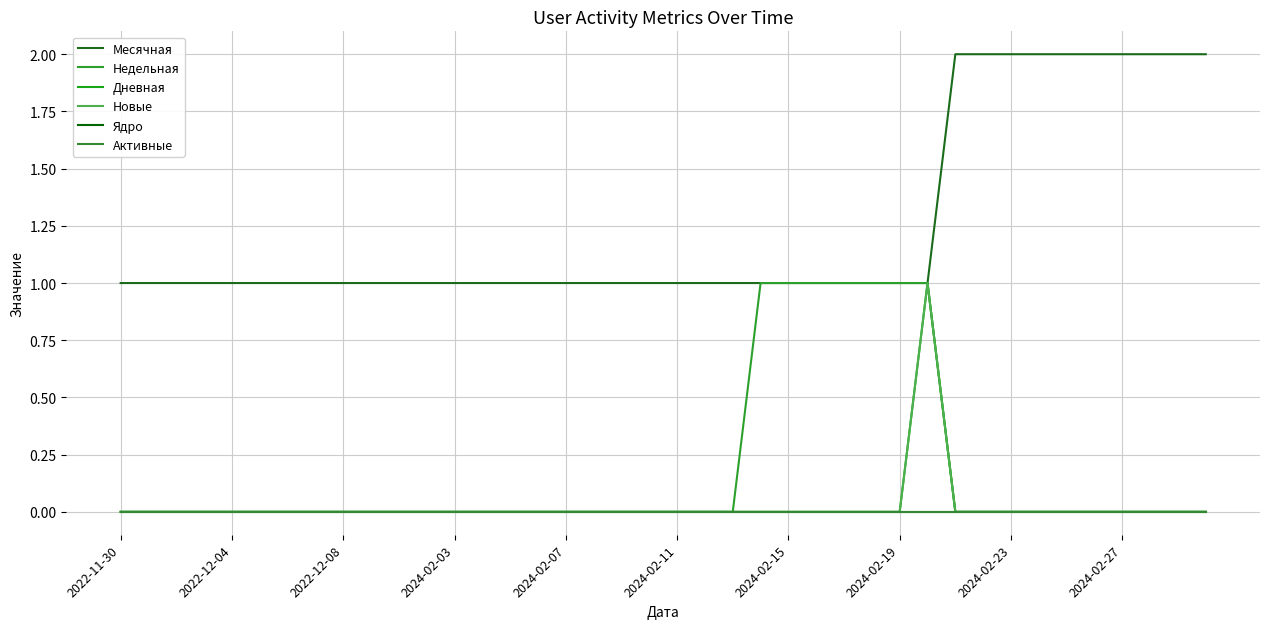

What is the lowest value of the Месячная series?

1